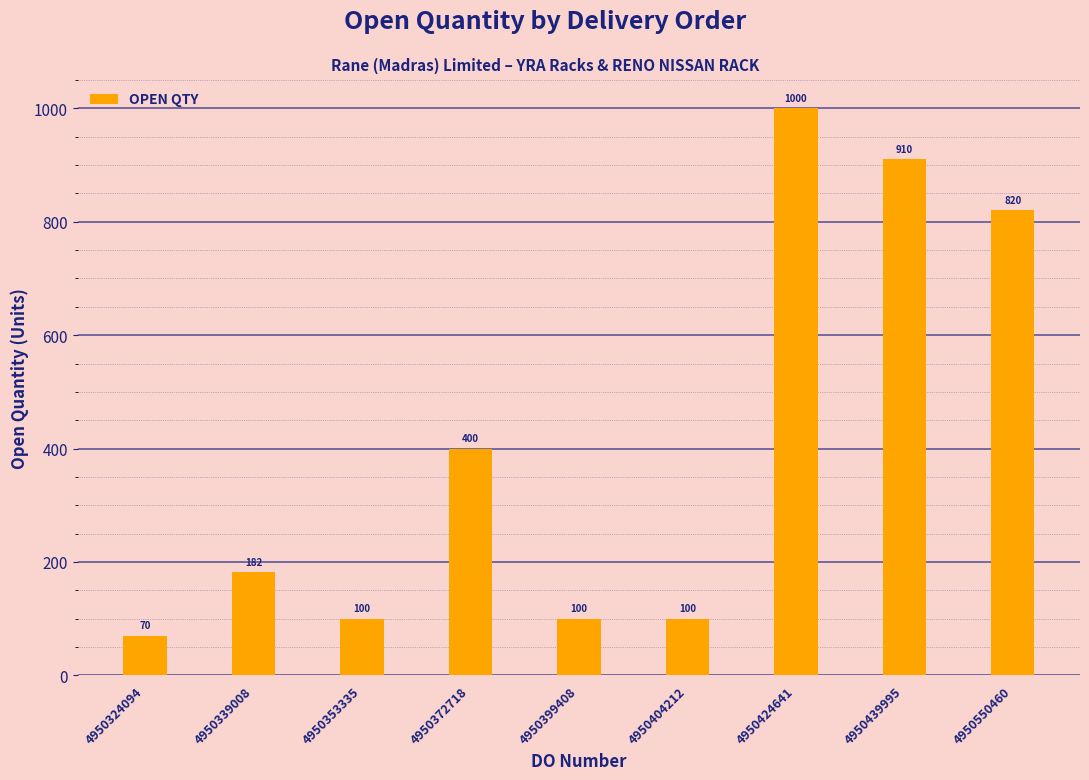

What is the difference between the second highest and second lowest values?

810